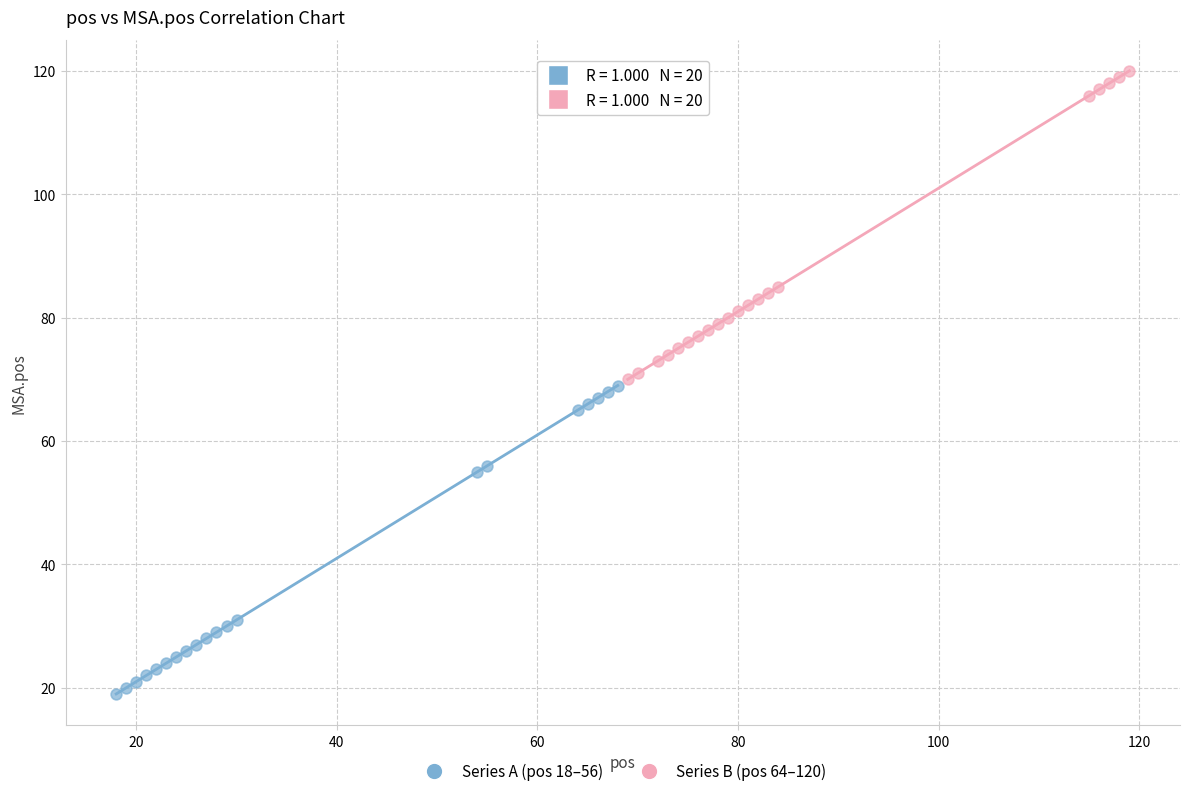

What are all the series names shown in the legend?

Series A (pos 18–56), Series B (pos 64–120)